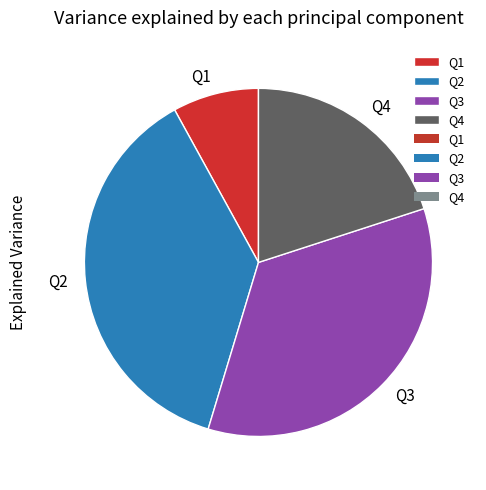

Do Q2 and Q4 together represent more than half of the pie?

Yes